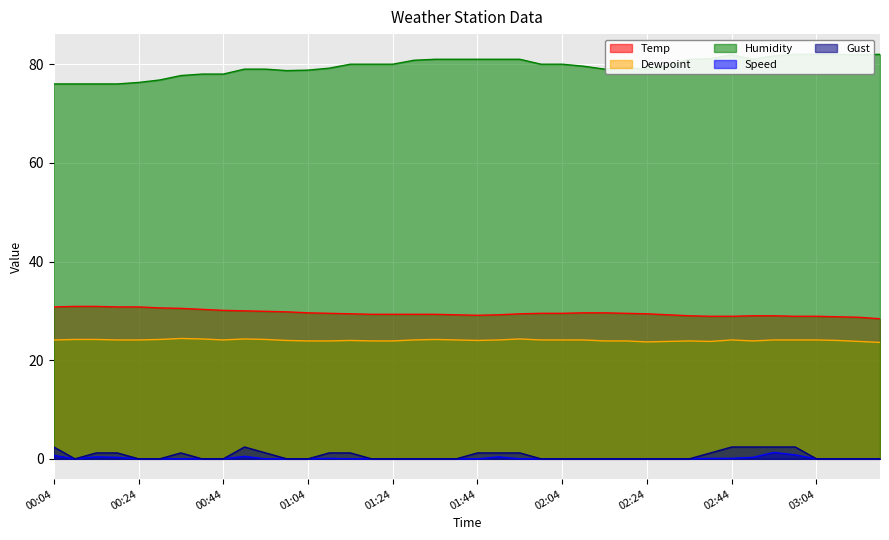

What is the label of the 25th point from the left?

02:04